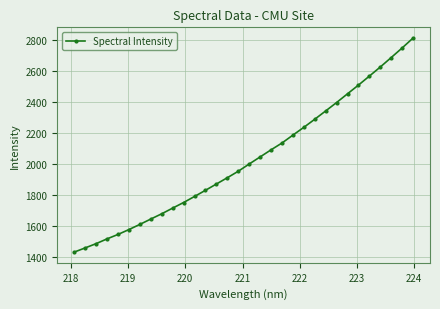

What is the average value?

2031.0